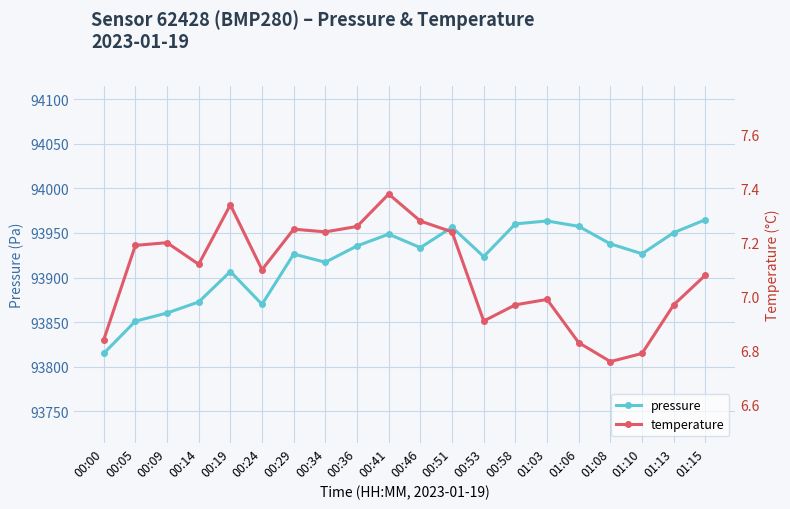

What is the lowest value of the temperature series?

6.8